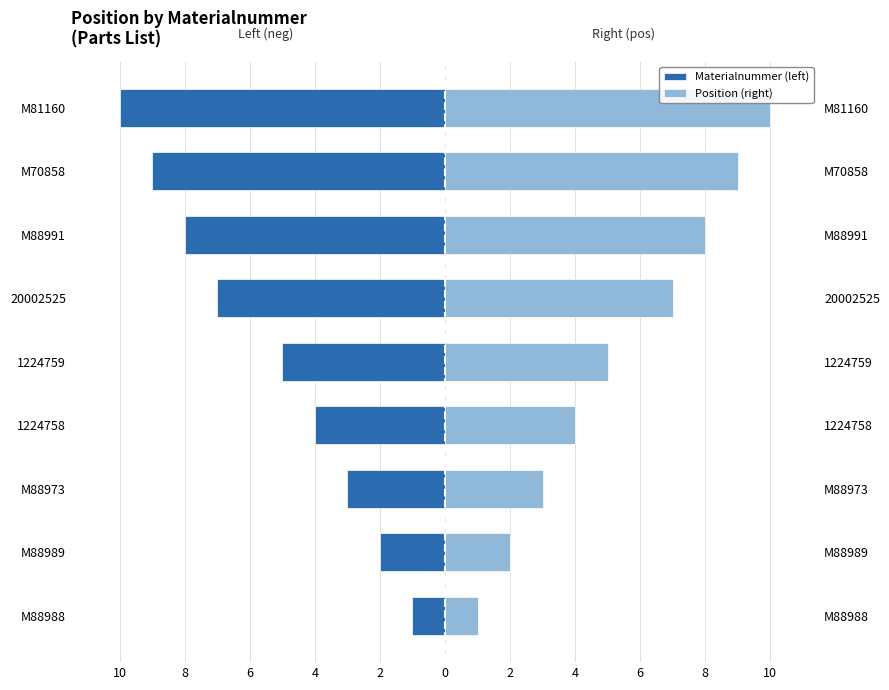

Reading right to left, transcribe all the data shown in this chart.

Materialnummer (left): -10	-9	-8	-7	-5	-4	-3	-2	-1
Position (right): 10	9	8	7	5	4	3	2	1